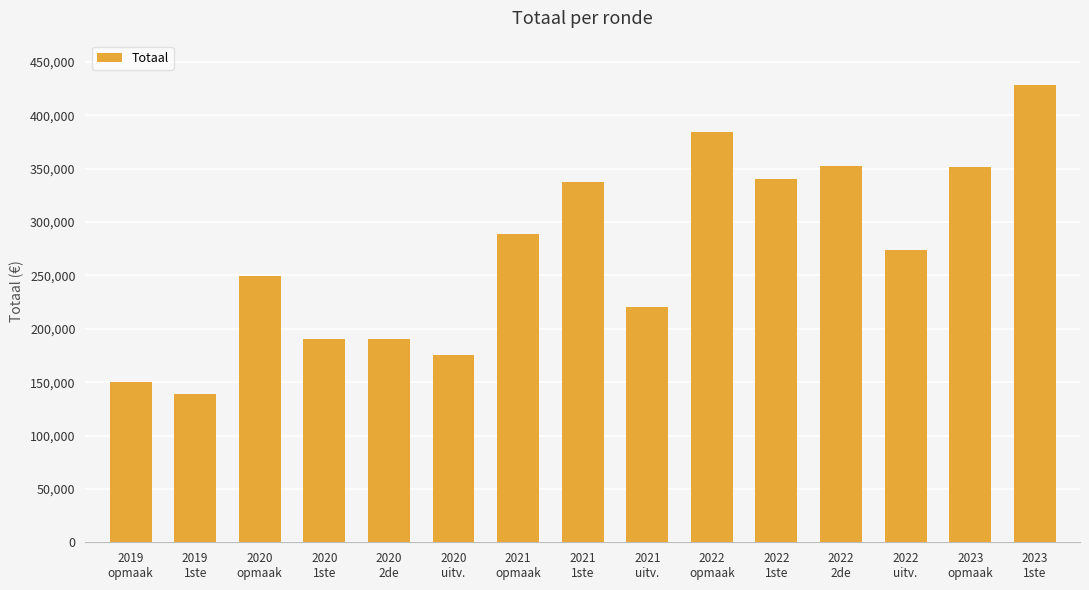

What is the greatest value displayed?

428394